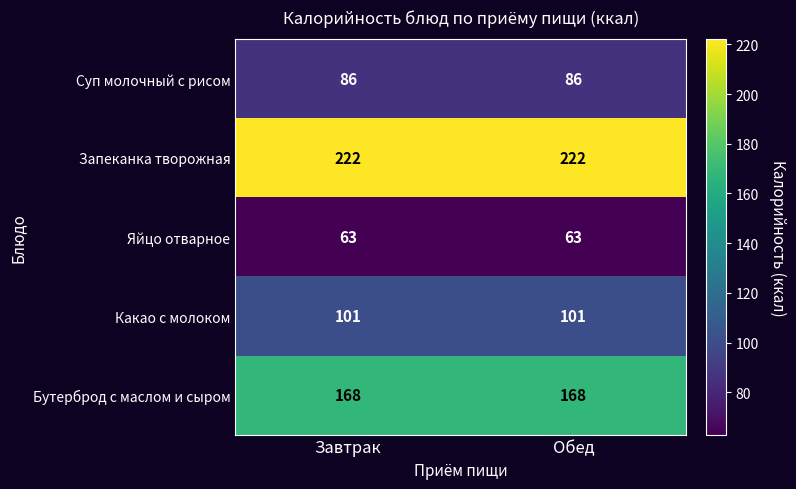

The Яйцо отварное series shows 63 at Обед. True or false?

True